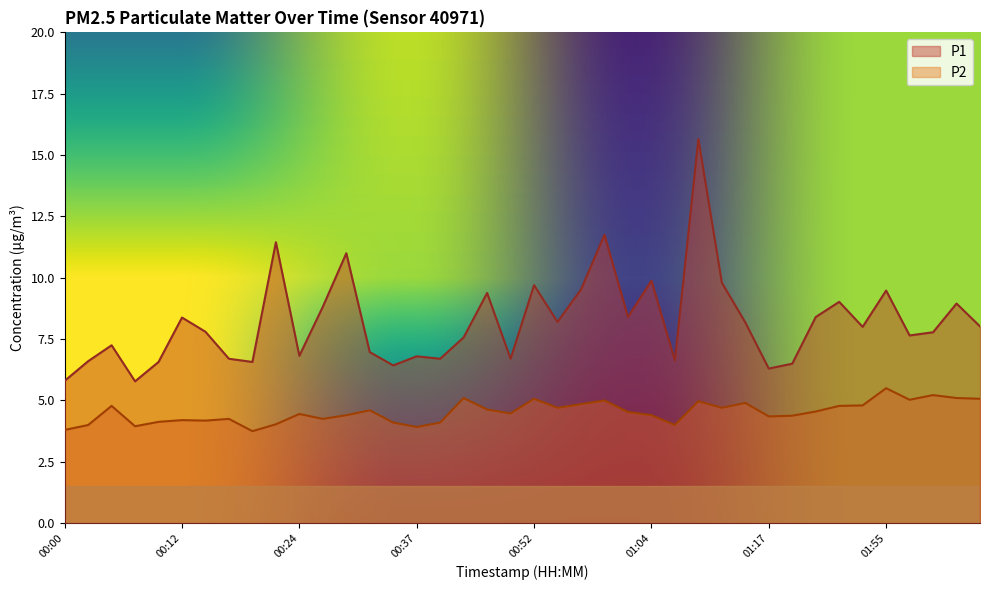

Where is the first local maximum for P1?

00:05